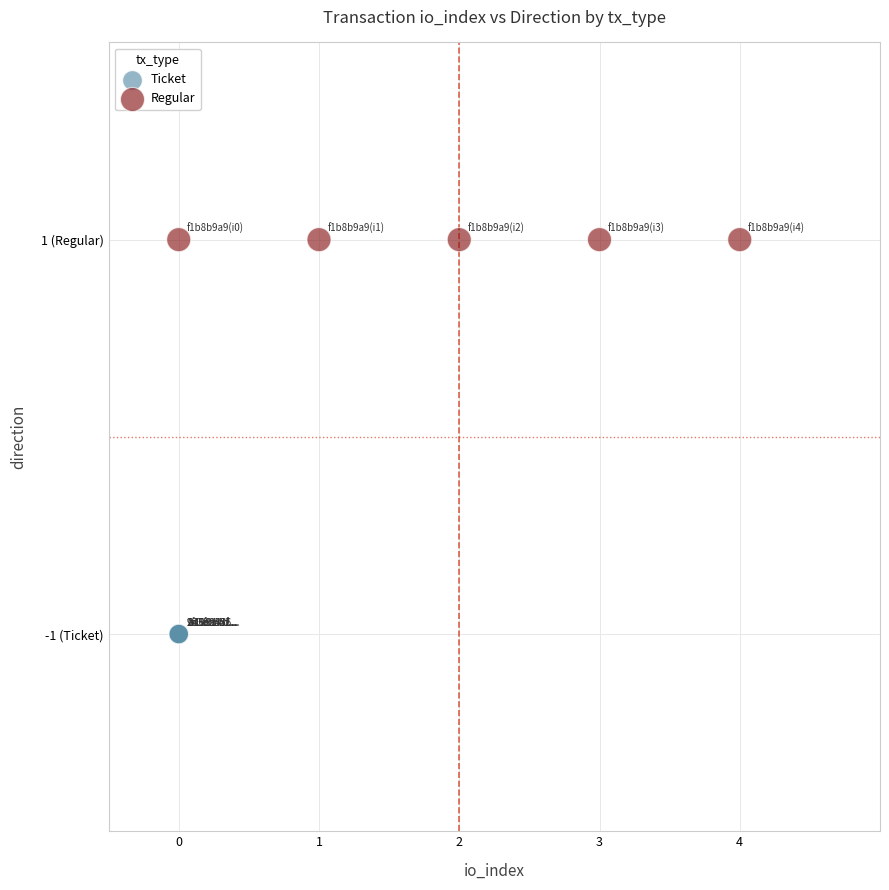

What are all the series names shown in the legend?

Ticket, Regular